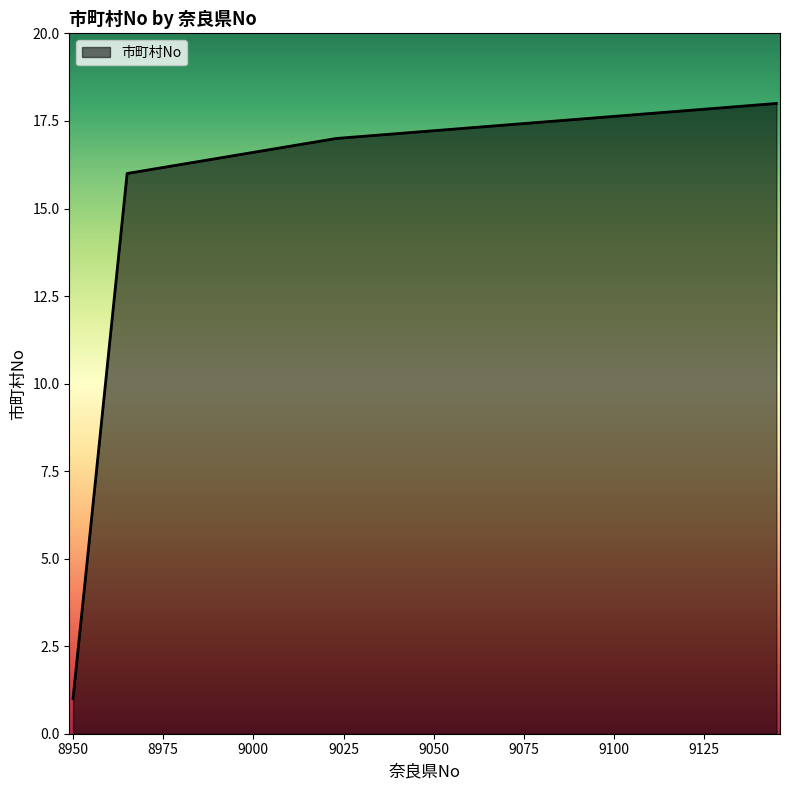

How many lines are shown in the chart?

1